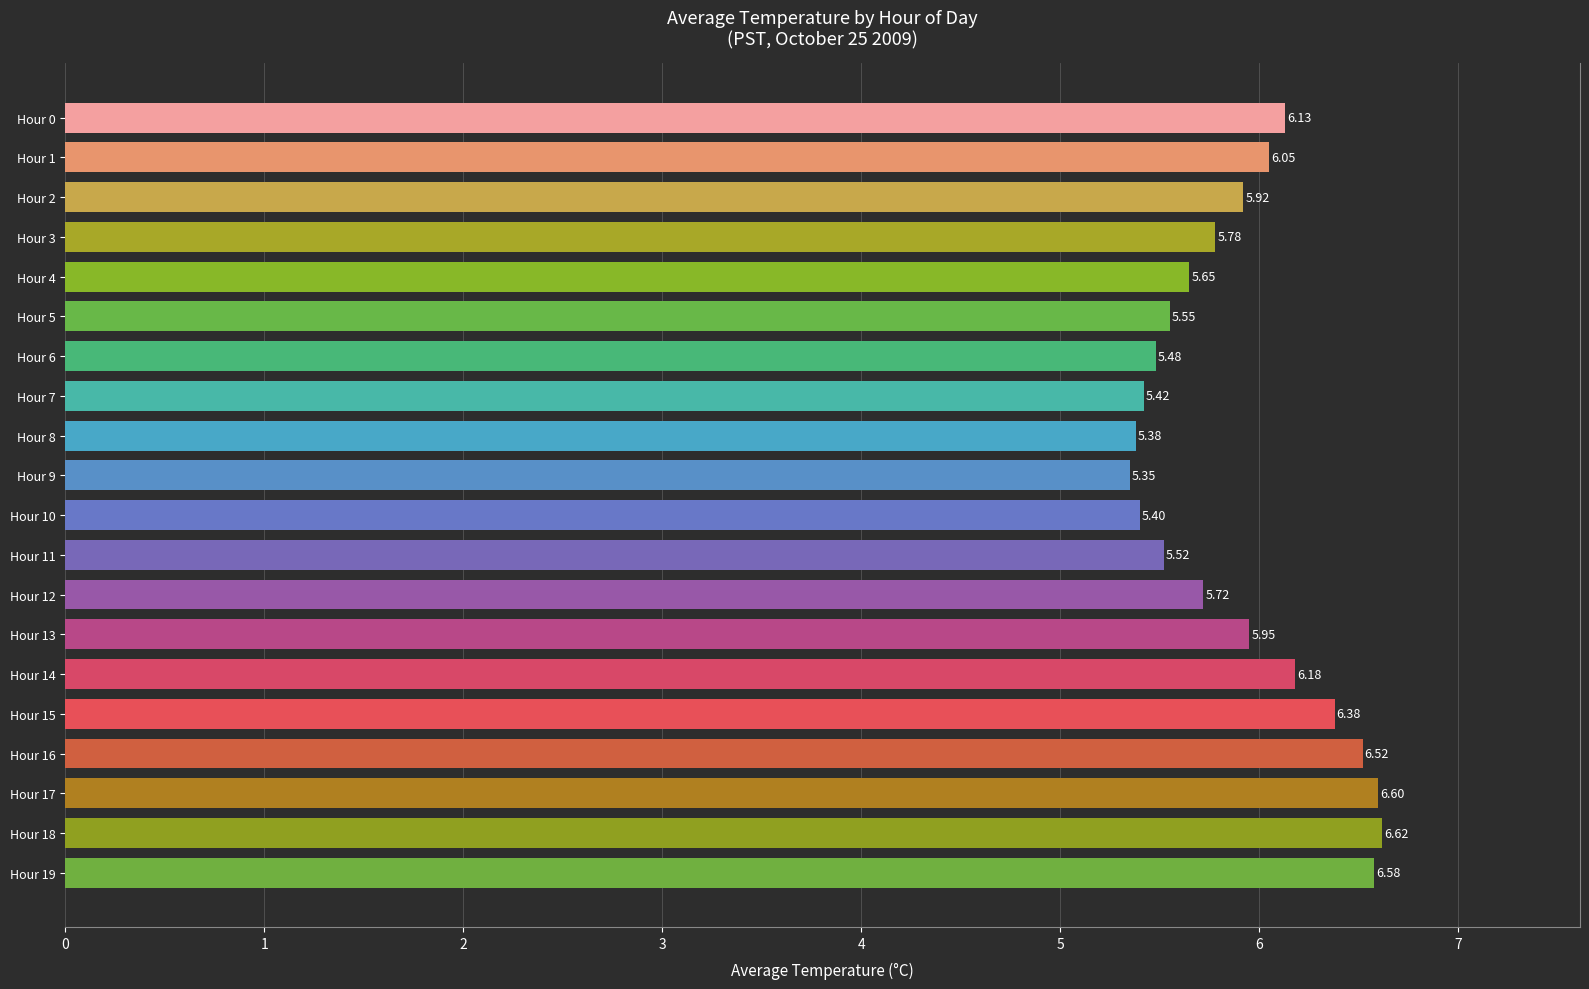

What is the difference between the maximum and minimum values?

1.3